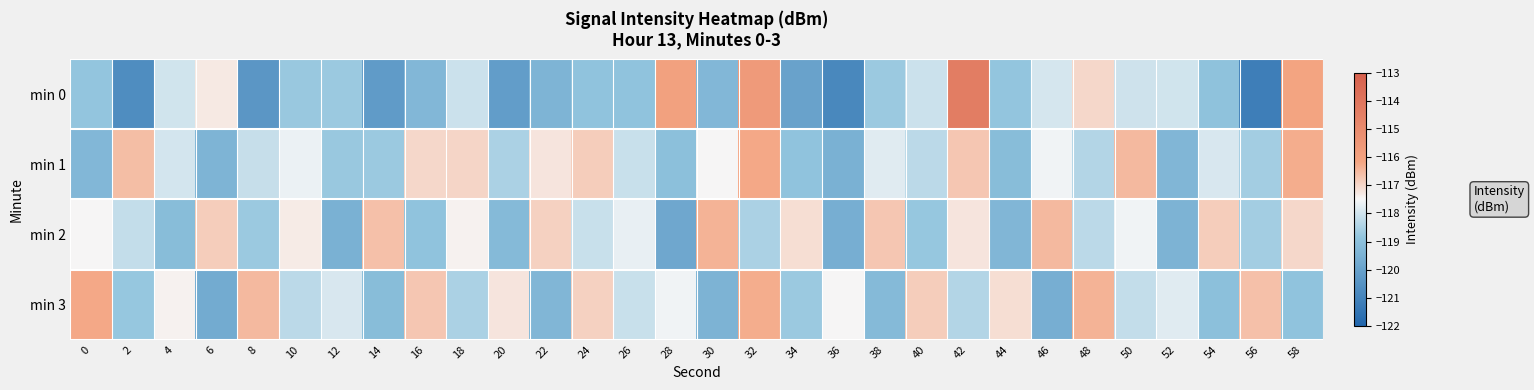

Rank the series at 10 from lowest to highest value.

min 0, min 3, min 1, min 2